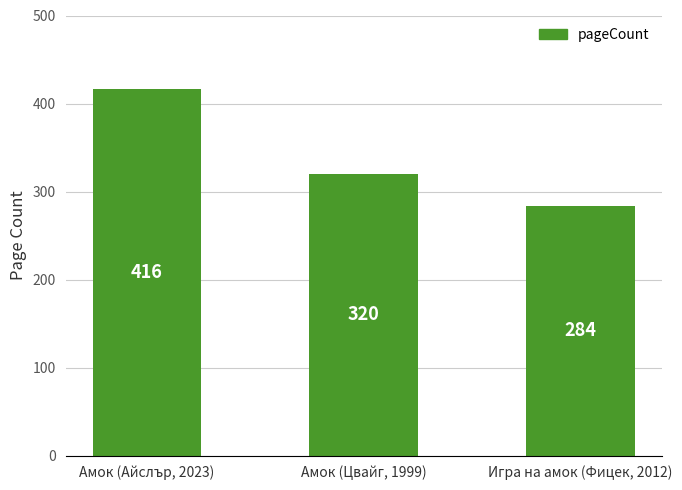

Reading left to right, list all the values displayed in this chart.

Амок (Айслър, 2023)=416	Амок (Цвайг, 1999)=320	Игра на амок (Фицек, 2012)=284